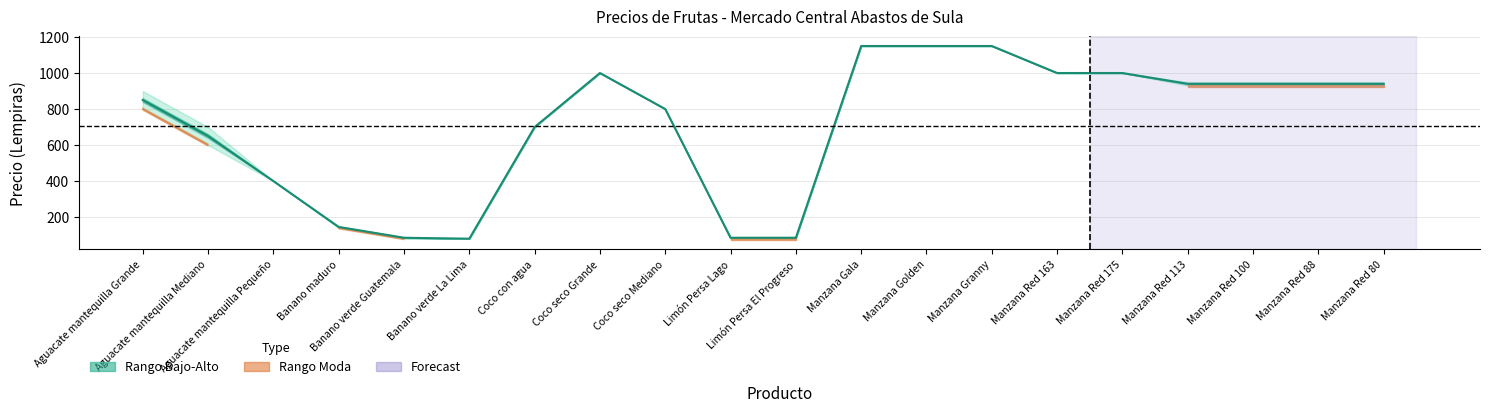

Does the chart have visible grid lines?

Yes